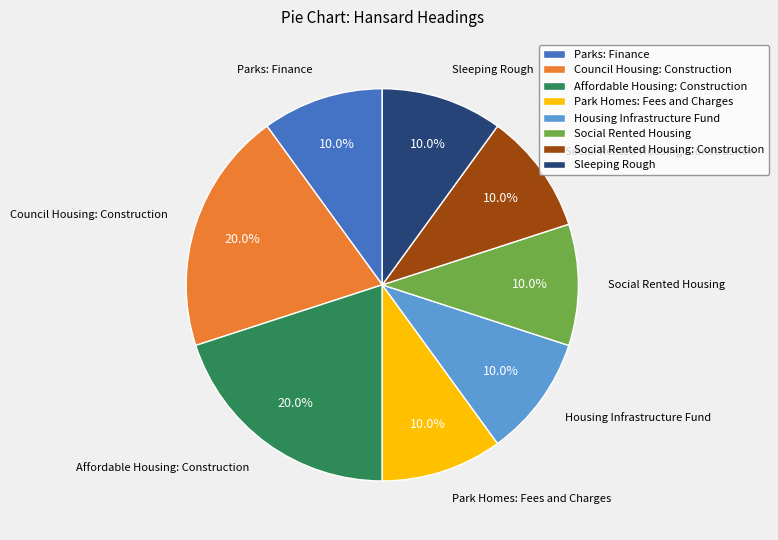

Does any single category account for the majority?

No